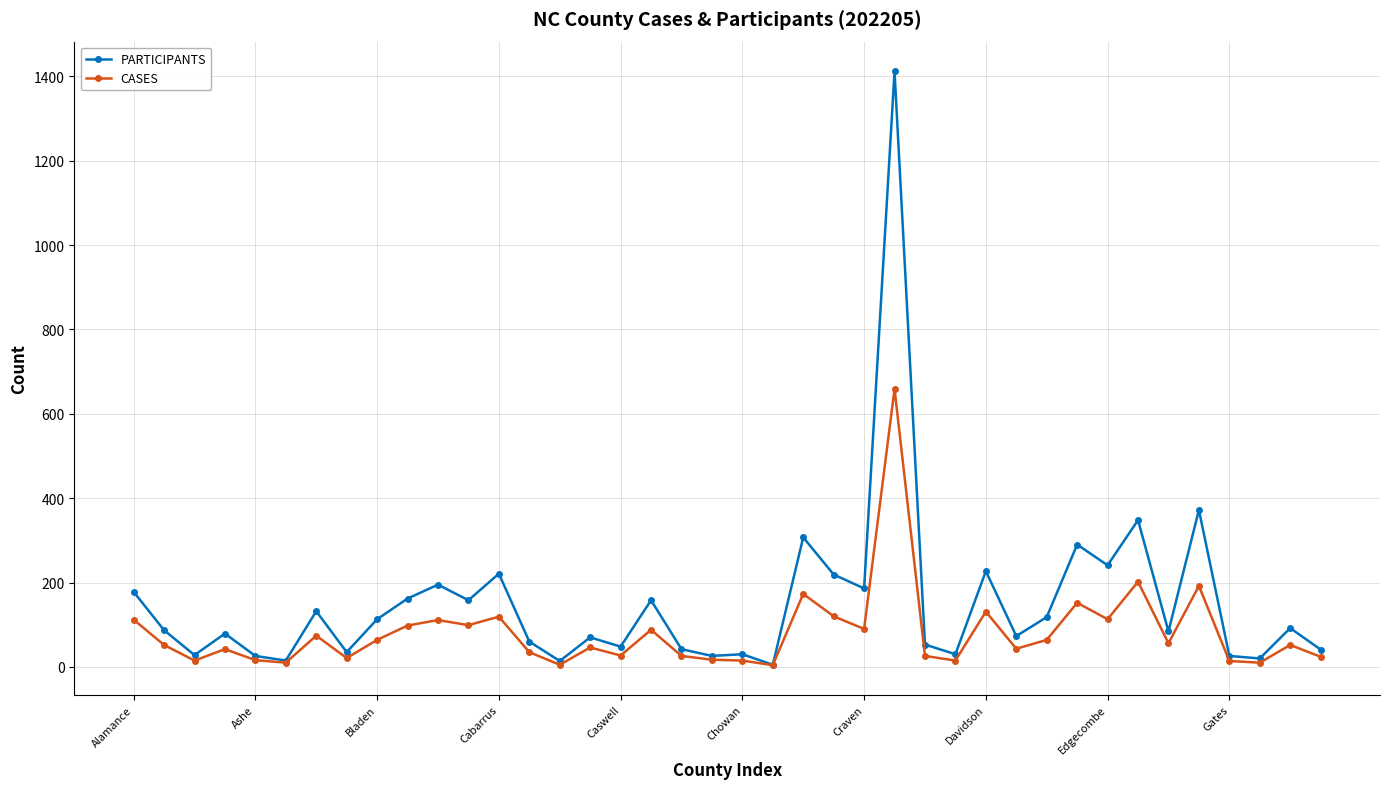

In PARTICIPANTS, how many points are higher than both neighbors (excluding endpoints)?

14